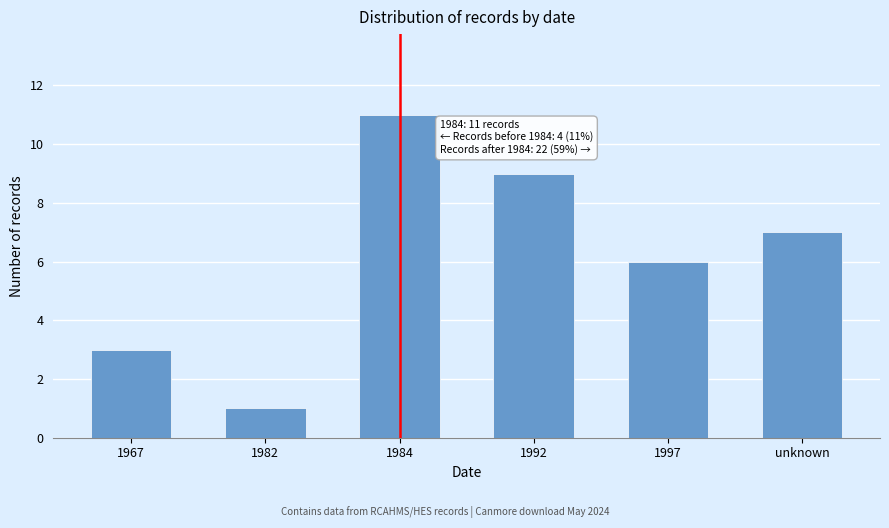

Reading right to left, transcribe all the data shown in this chart.

7	6	9	11	1	3